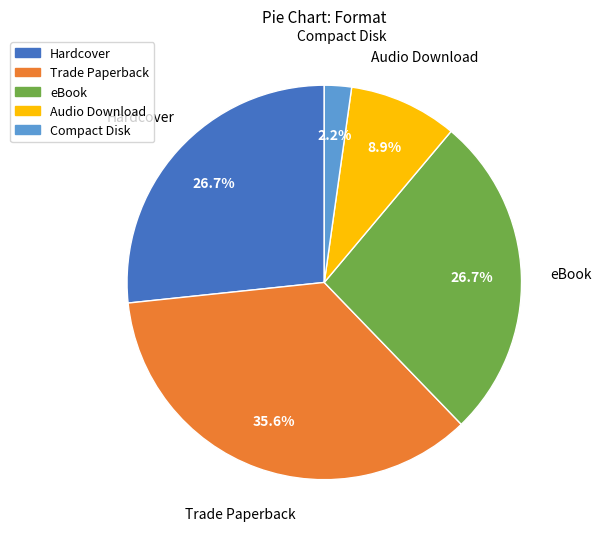

To the nearest percent, what is the difference between the eBook and Trade Paperback slice percentages?

9%